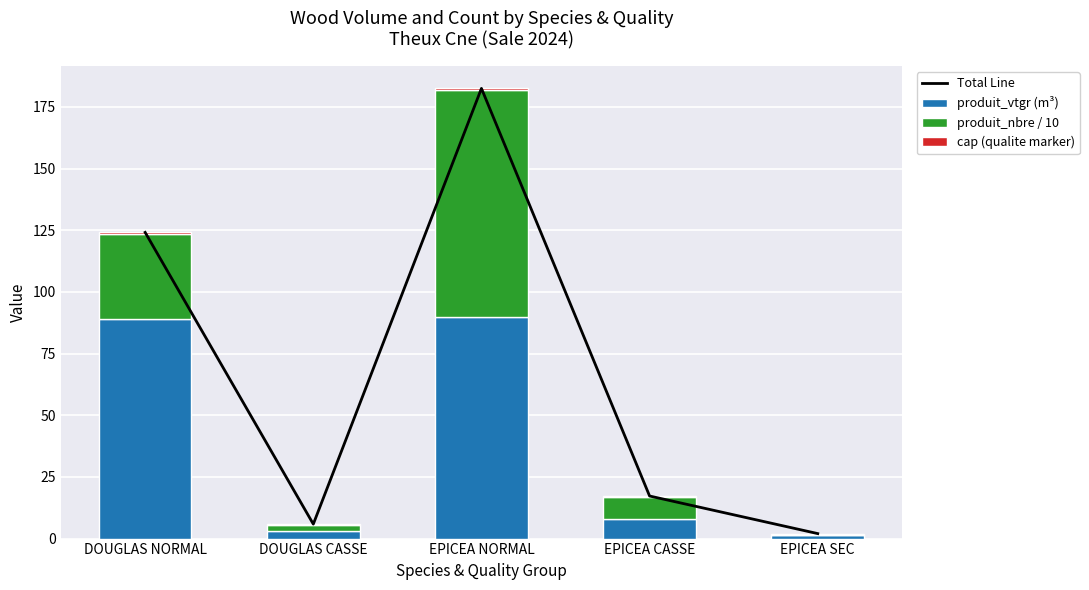

Reading left to right, what are all the values shown in this chart?

Total Line: DOUGLAS NORMAL=124.1	DOUGLAS CASSE=5.9	EPICEA NORMAL=182.5	EPICEA CASSE=17.3	EPICEA SEC=2.0
produit_vtgr (m³): DOUGLAS NORMAL=88.8	DOUGLAS CASSE=3.2	EPICEA NORMAL=89.7	EPICEA CASSE=8.1	EPICEA SEC=1.3
produit_nbre / 10: DOUGLAS NORMAL=34.8	DOUGLAS CASSE=2.2	EPICEA NORMAL=92.3	EPICEA CASSE=8.7	EPICEA SEC=0.2
cap (qualite marker): DOUGLAS NORMAL=0.5	DOUGLAS CASSE=0.5	EPICEA NORMAL=0.5	EPICEA CASSE=0.5	EPICEA SEC=0.5